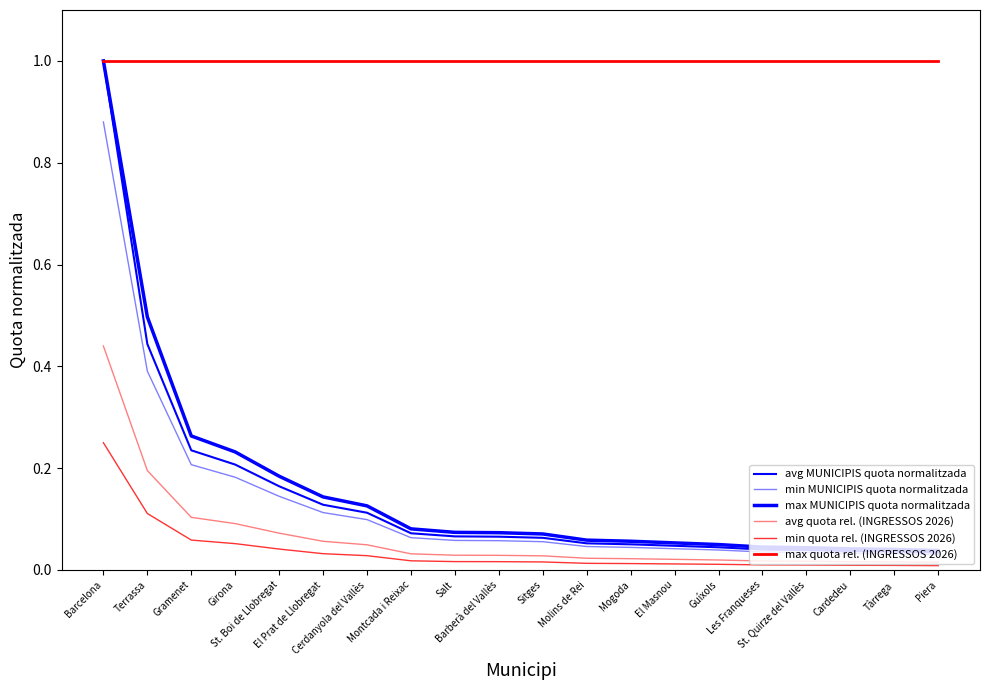

What is the total value across all series at St. Quirze del Vallès?

1.1